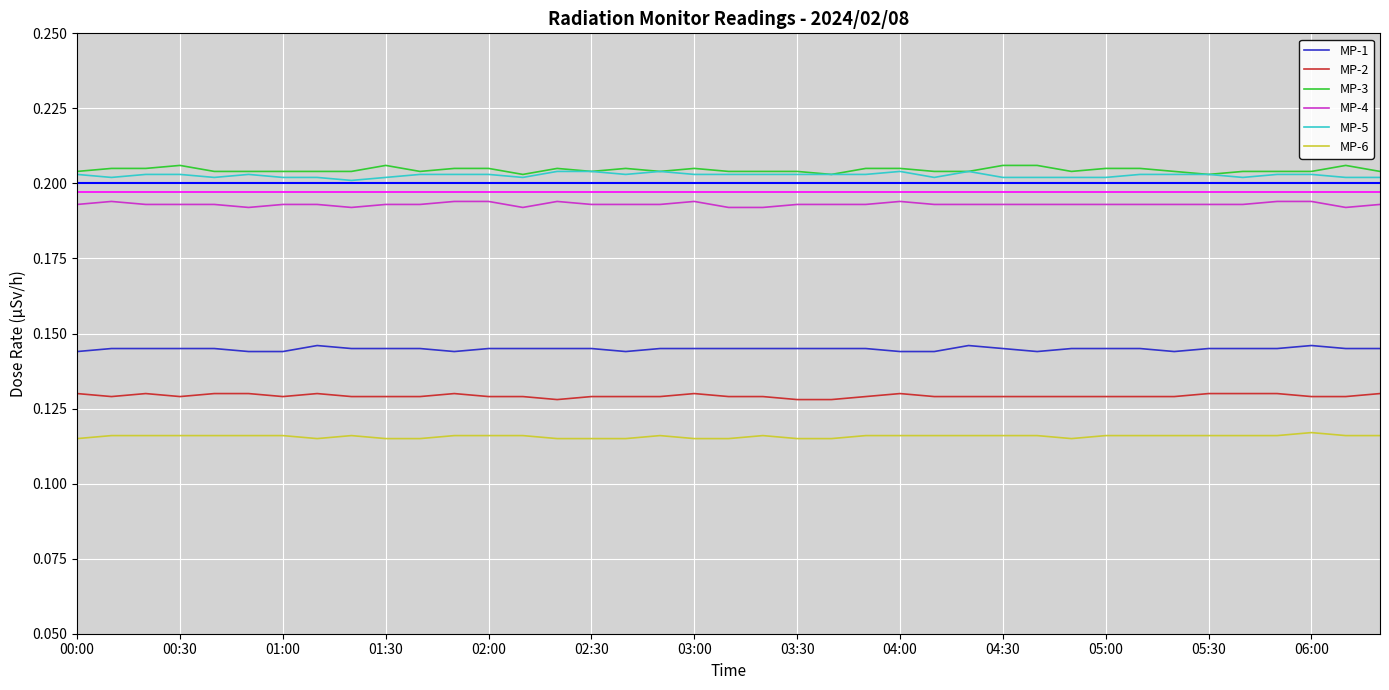

True or false: MP-4 and MP-6 intersect in this chart.

False